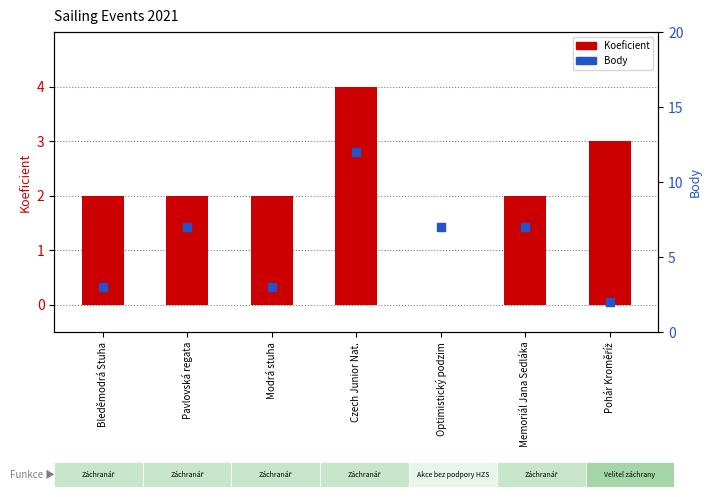

Is the value of Koeficient at Memoriál Jana Sedláka greater than the value of Body at Optimistický podzim?

No